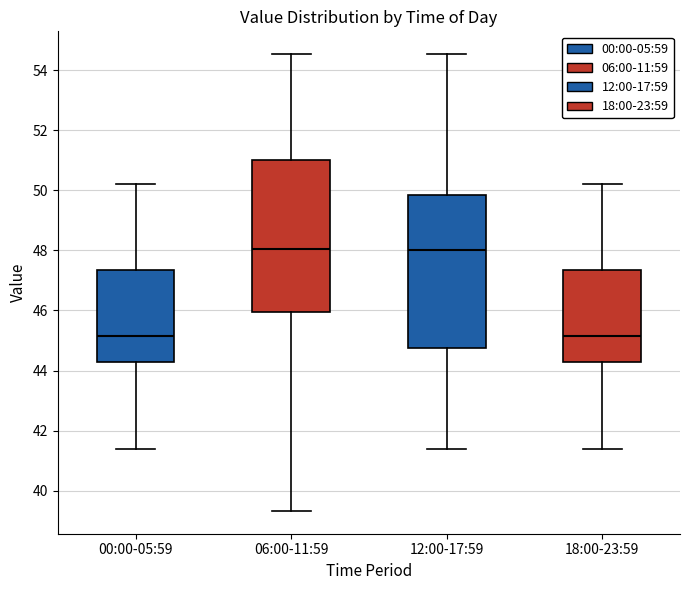

Reading left to right, transcribe this box plot: for each box, give where its median line is, the range the box spans, and where its two whiskers end, as read against the y-axis. The values are not printed on the chart, so give them approximately, as read against the axis.

00:00-05:59: median 45.2, box 44.2 to 47.4, whiskers 41.4 to 50.2
06:00-11:59: median 48.0, box 46.0 to 51.0, whiskers 39.4 to 54.6
12:00-17:59: median 48.0, box 44.8 to 49.8, whiskers 41.4 to 54.6
18:00-23:59: median 45.2, box 44.2 to 47.4, whiskers 41.4 to 50.2